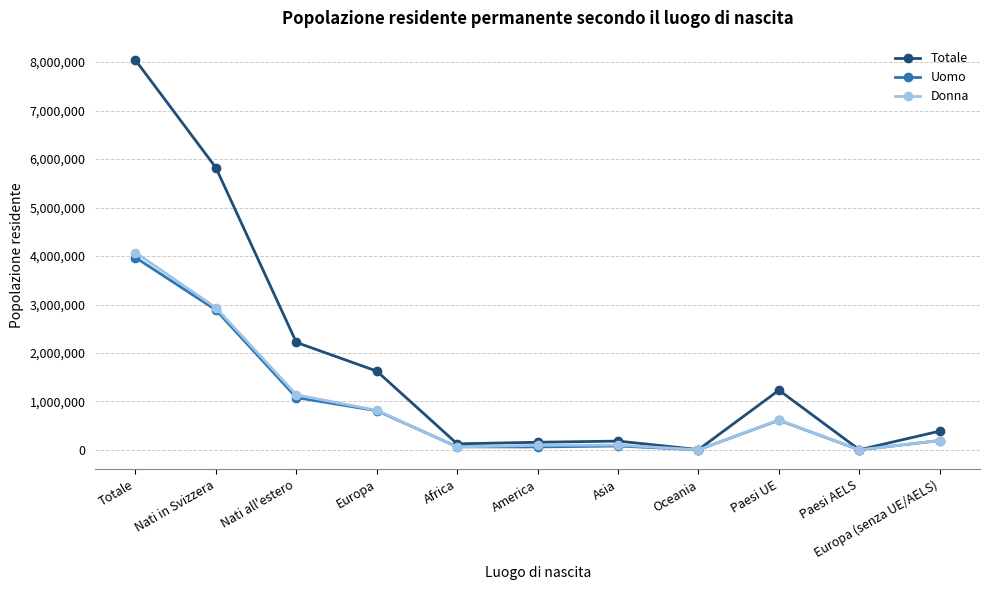

True or false: Uomo has a value of 6035364 at Totale.

False